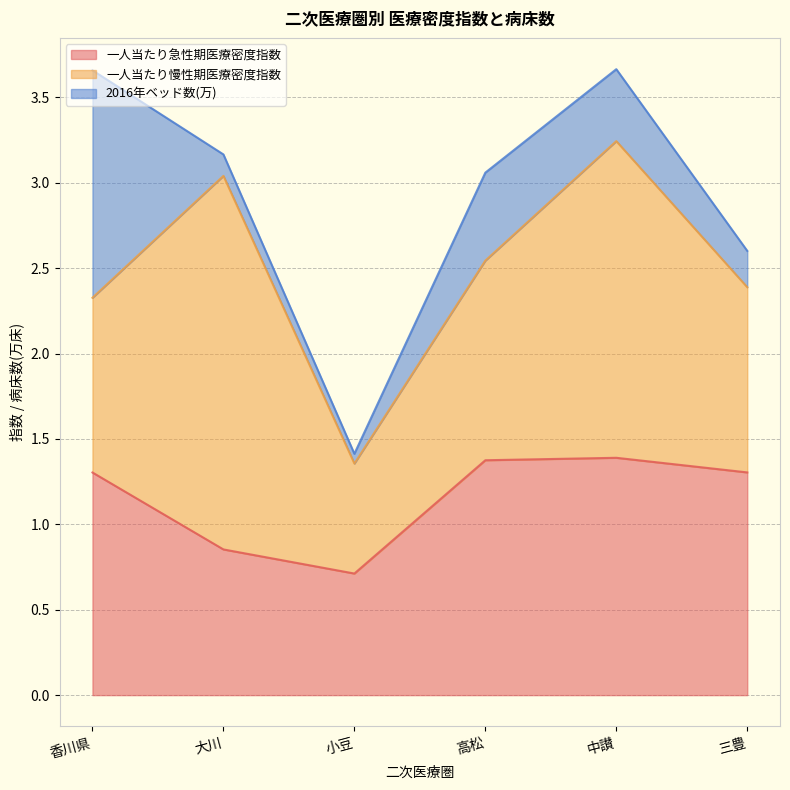

The value of 2016年ベッド数(万) at 大川 is 0.1. True or false?

True